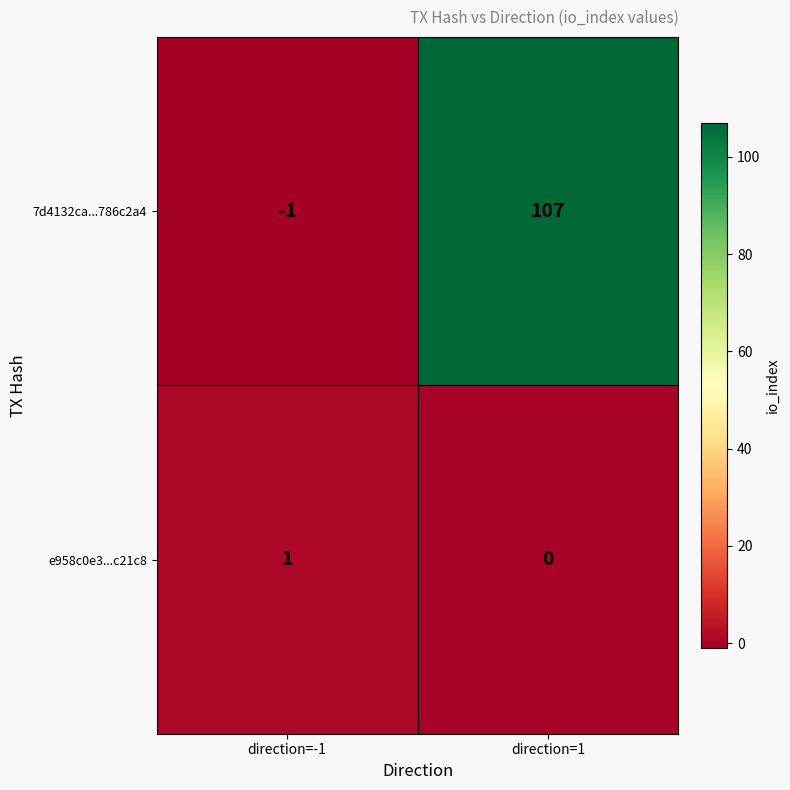

Reading right to left, transcribe all the data shown in this chart.

7d4132ca...786c2a4: direction=1=107	direction=-1=-1
e958c0e3...c21c8: direction=1=0	direction=-1=1